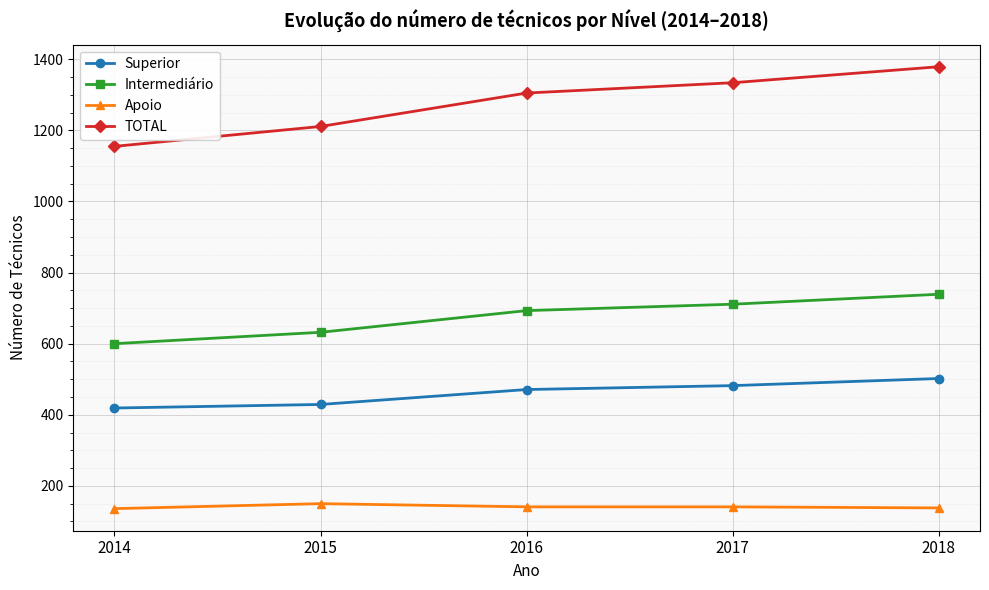

True or false: Superior has a value of 630 at 2016.

False